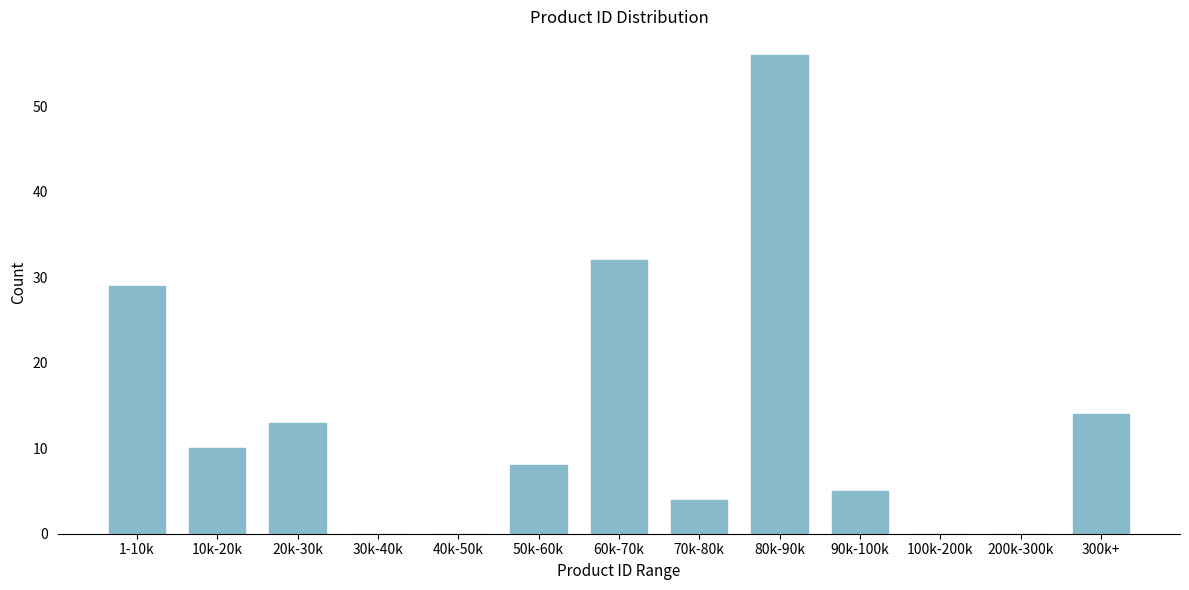

Reading left to right, transcribe all the data shown in this chart.

1-10k=29	10k-20k=10	20k-30k=13	30k-40k=0	40k-50k=0	50k-60k=8	60k-70k=32	70k-80k=4	80k-90k=56	90k-100k=5	100k-200k=0	200k-300k=0	300k+=14